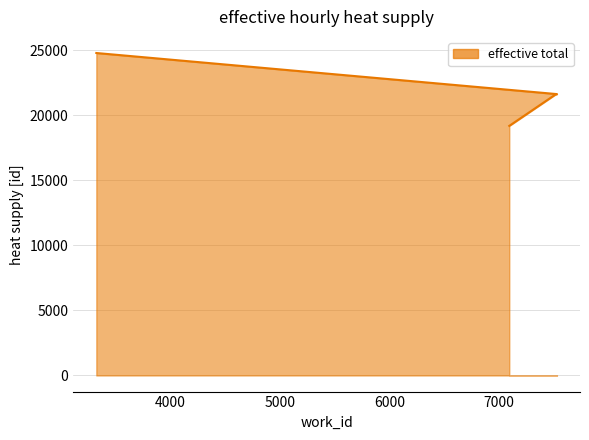

Reading left to right, list all the values displayed in this chart.

19199	21622	21644	24805